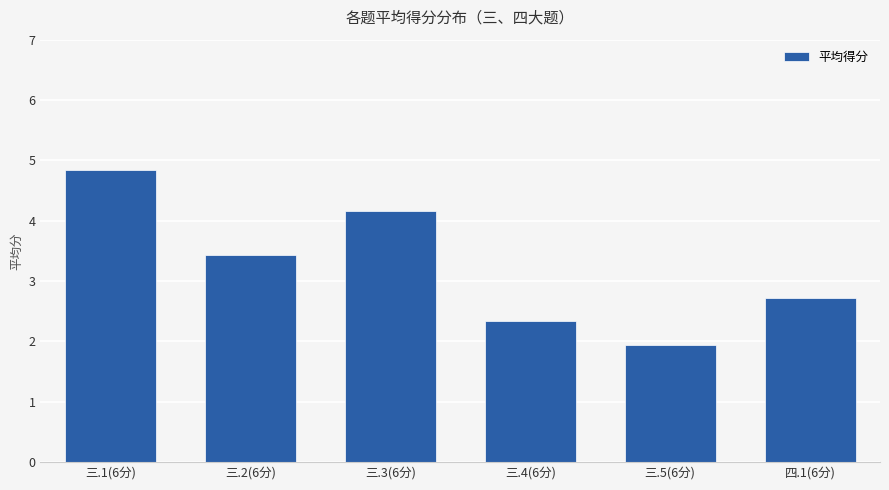

What is the difference between the maximum and minimum values?

2.9